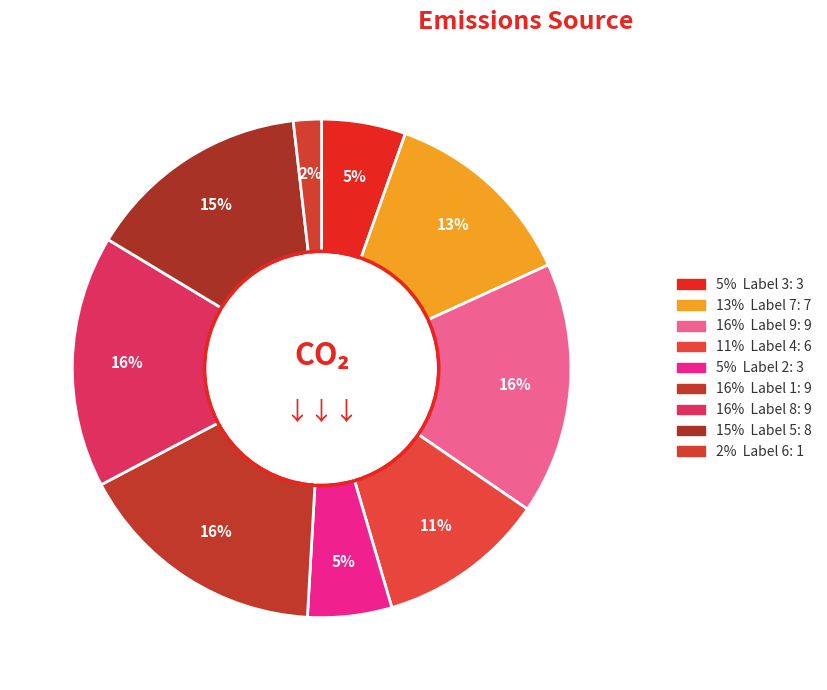

How many segments does this pie chart have?

9